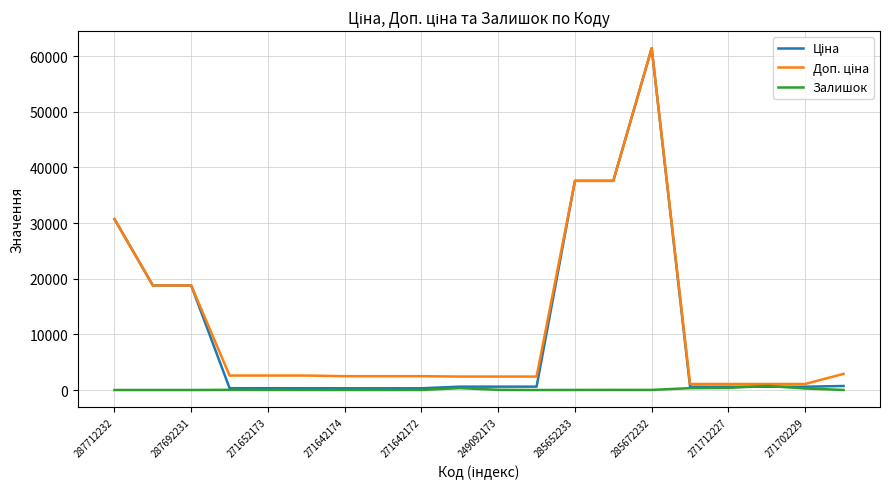

What is the greatest value displayed?

61434.3